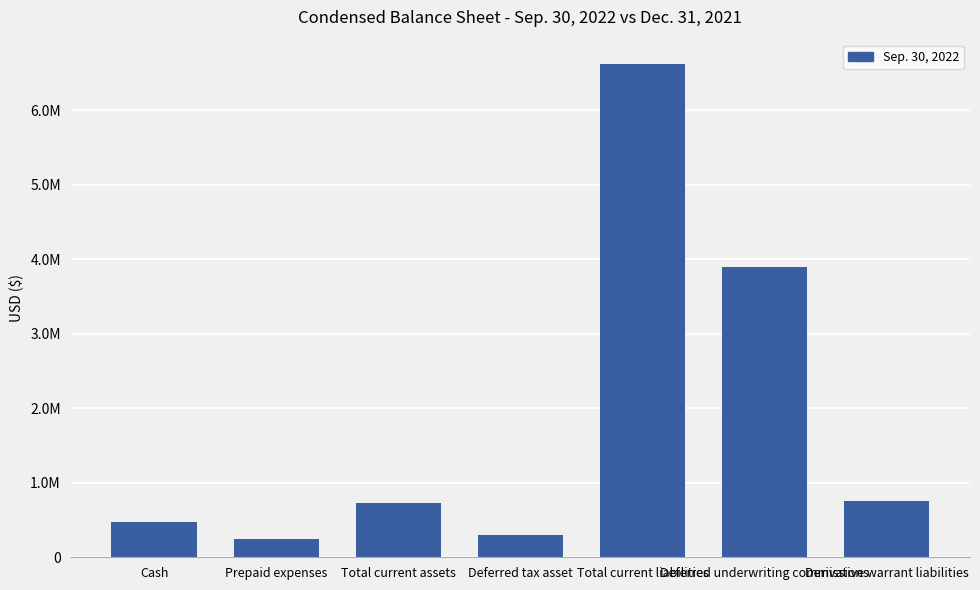

What is the label of the 2nd bar from the right?

Deferred underwriting commissions